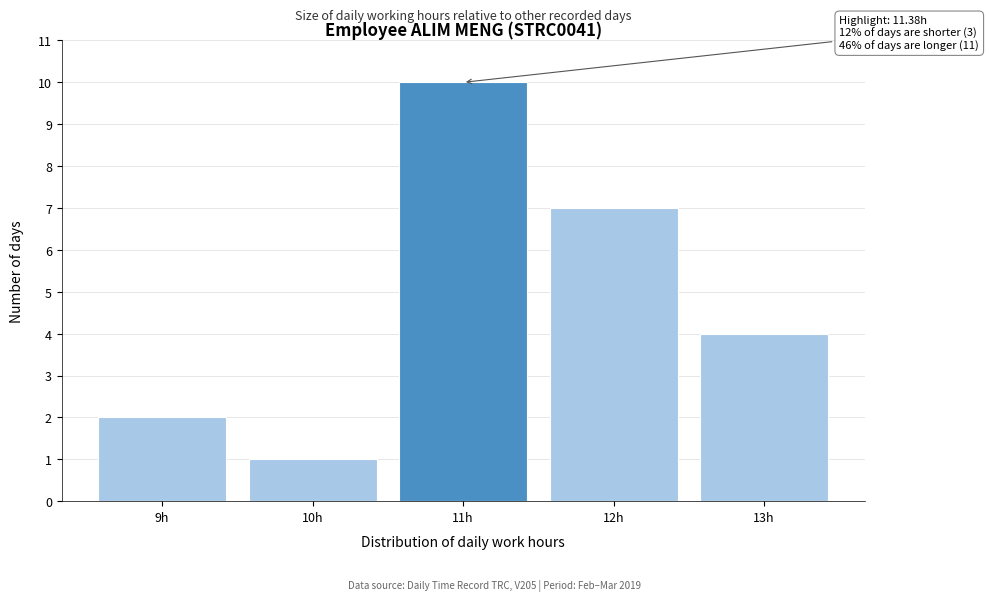

Reading left to right, transcribe all the data shown in this chart.

9h=2	10h=1	11h=10	12h=7	13h=4